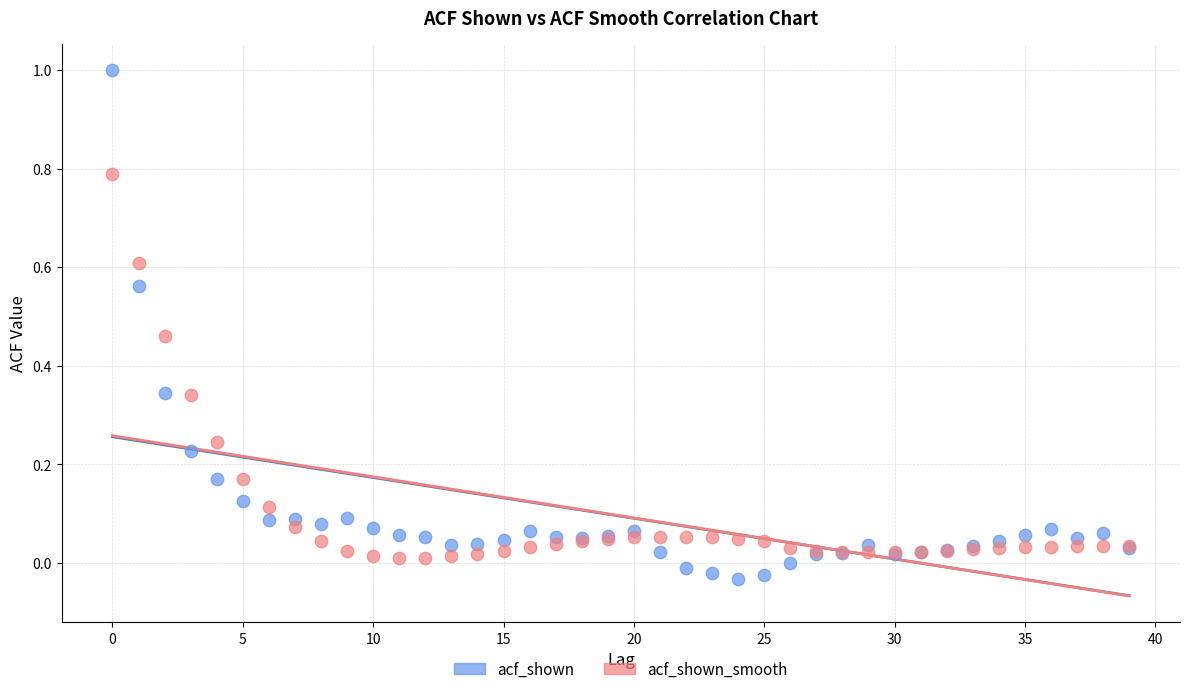

Which series reaches the maximum Y coordinate?

acf_shown